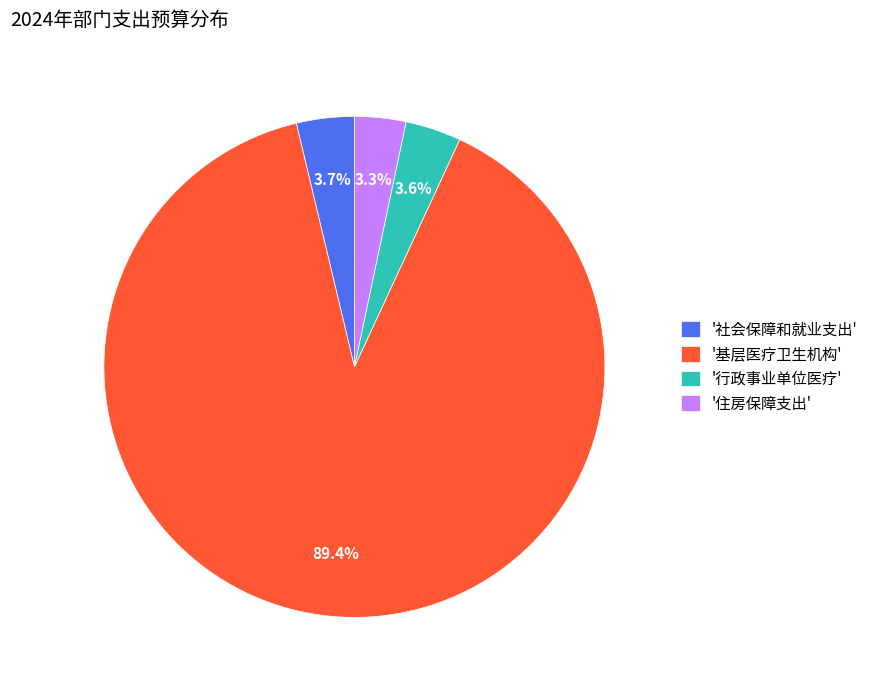

Which slice is the largest?

'基层医疗卫生机构'